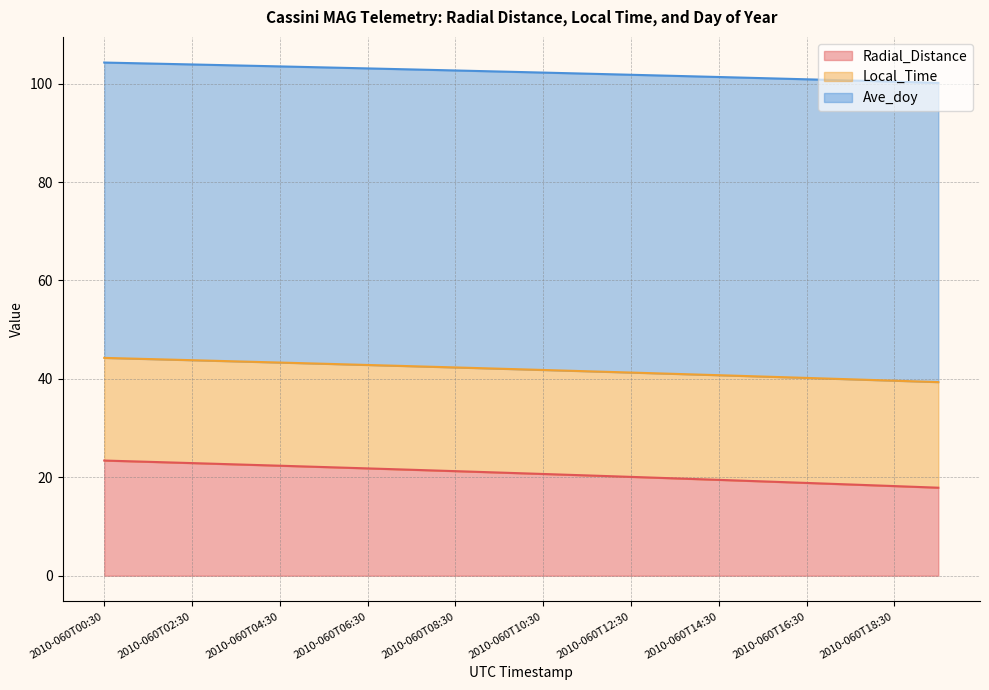

True or false: Ave_doy and Radial_Distance cross at least once.

False